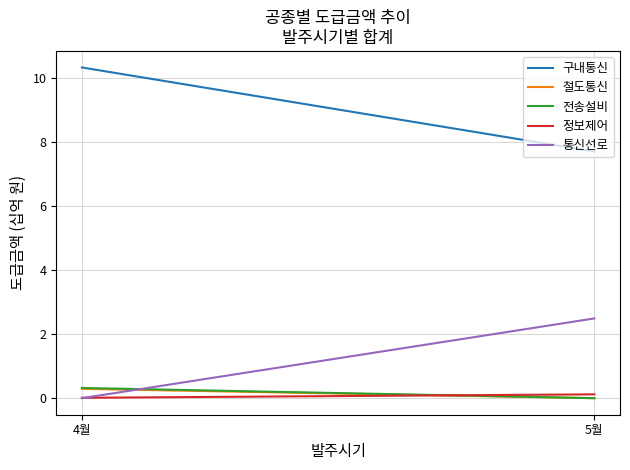

What is the sum of all 통신선로 values?

2.5